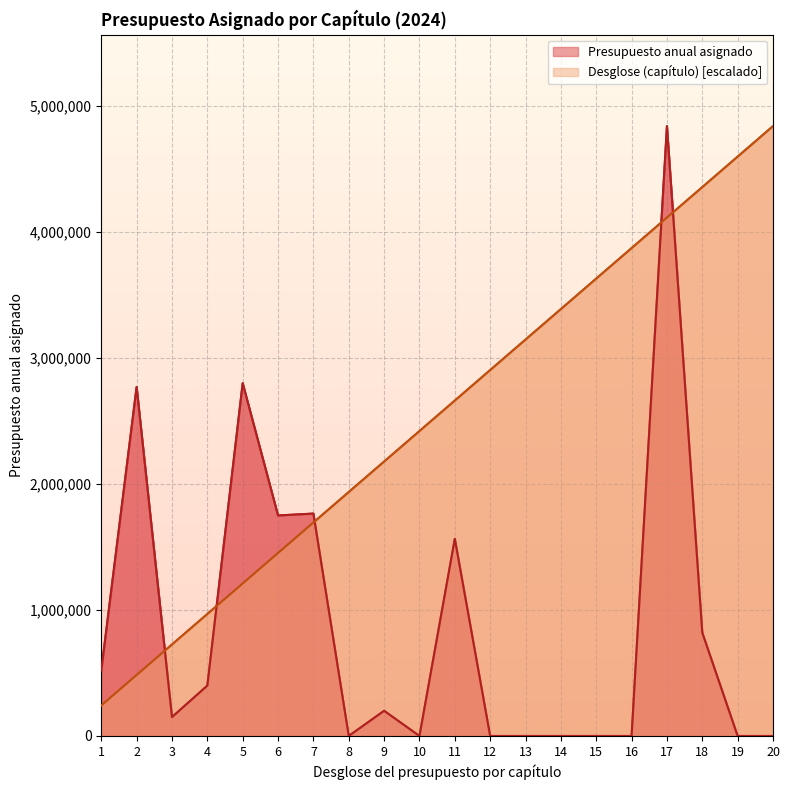

Reading left to right, transcribe all the data shown in this chart.

Presupuesto anual asignado: 520000	2770000	150000	400000	2800000	1750000	1765000	0	200000	0	1565000	0	0	0	0	0	4840000	820000	0	0
Desglose (capítulo): 242000	484000	726000	968000	1210000	1452000	1694000	1936000	2178000	2420000	2662000	2904000	3146000	3388000	3630000	3872000	4114000	4356000	4598000	4840000